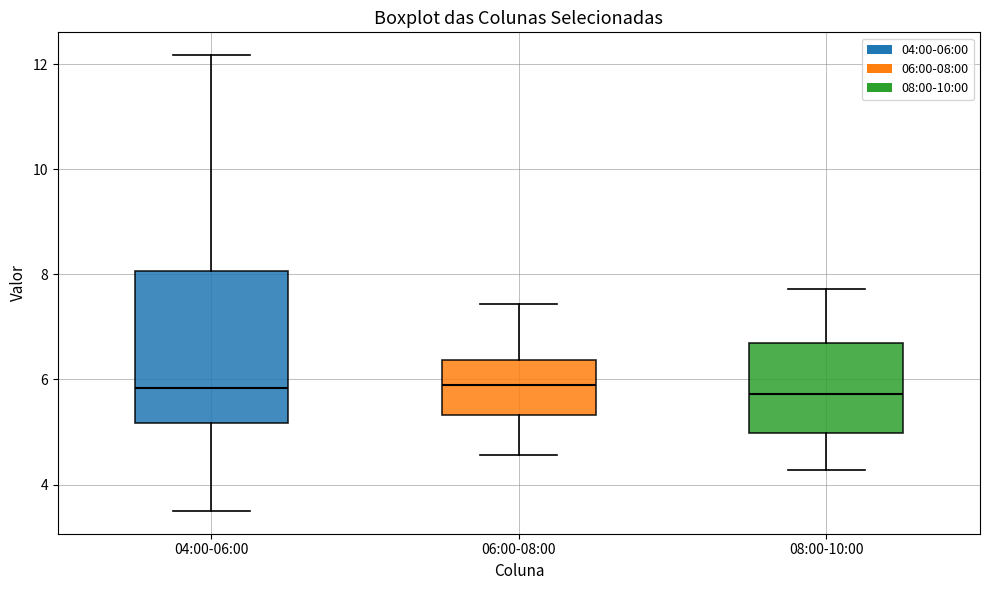

Comparing the boxes themselves (not the whiskers), which one is the tallest?

04:00-06:00